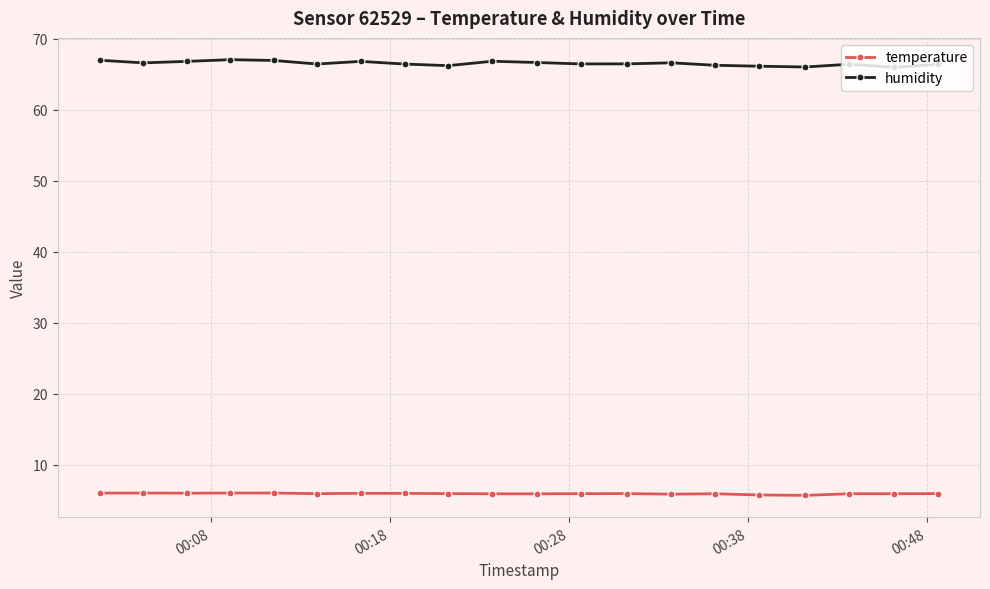

What is the sum of all temperature values?

118.0